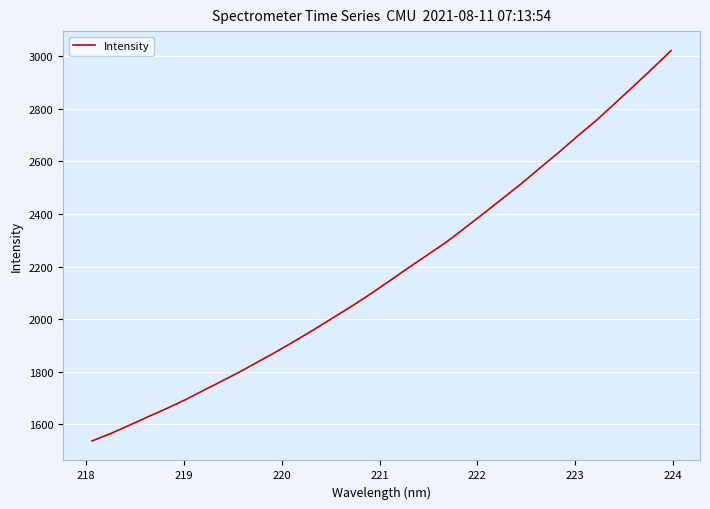

How many lines are shown in the chart?

1